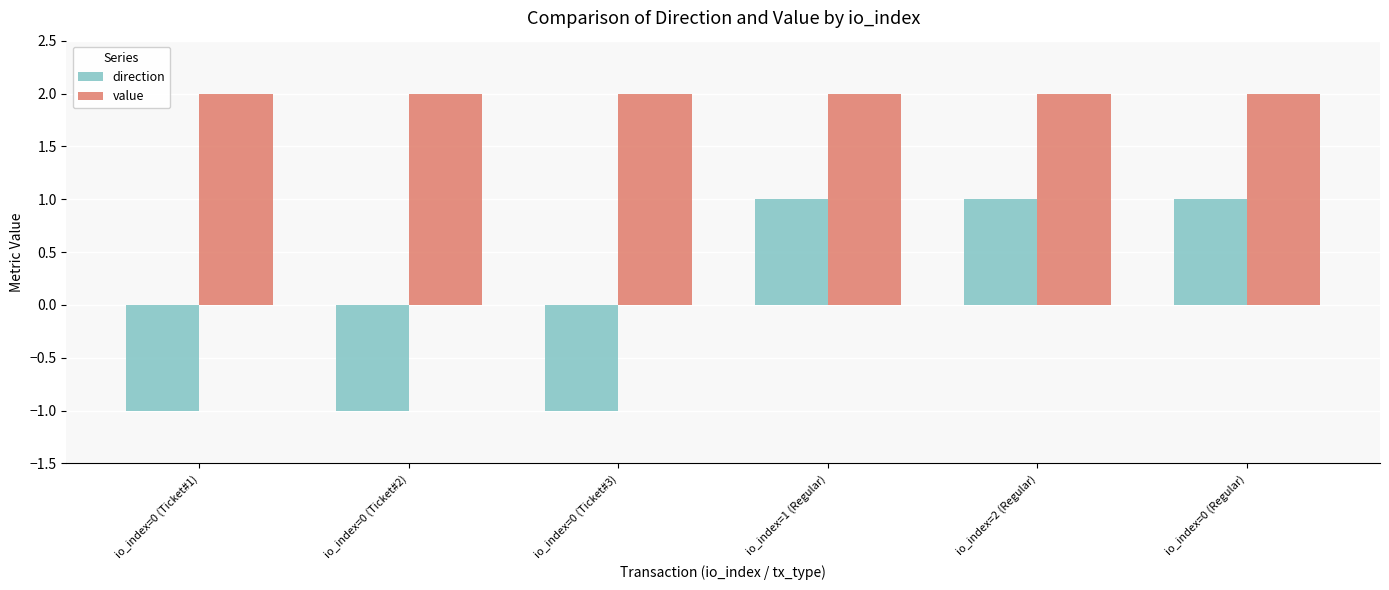

The direction series shows 1.0 at io_index=1 (Regular). True or false?

True